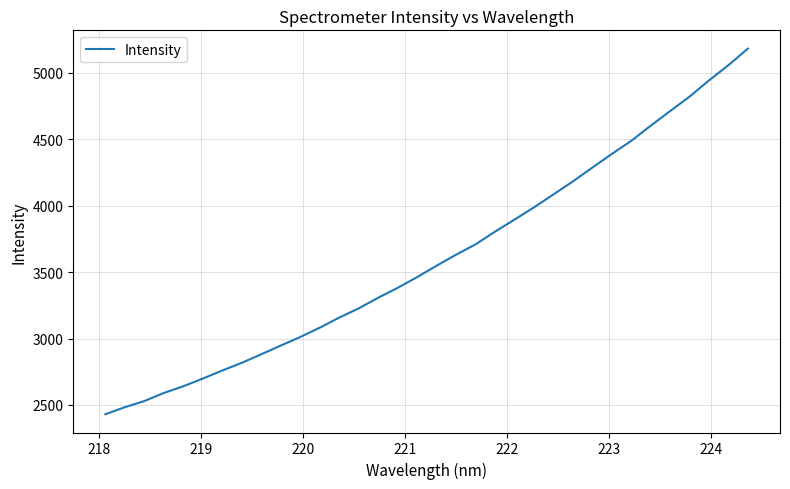

What is the smallest value displayed?

2430.5